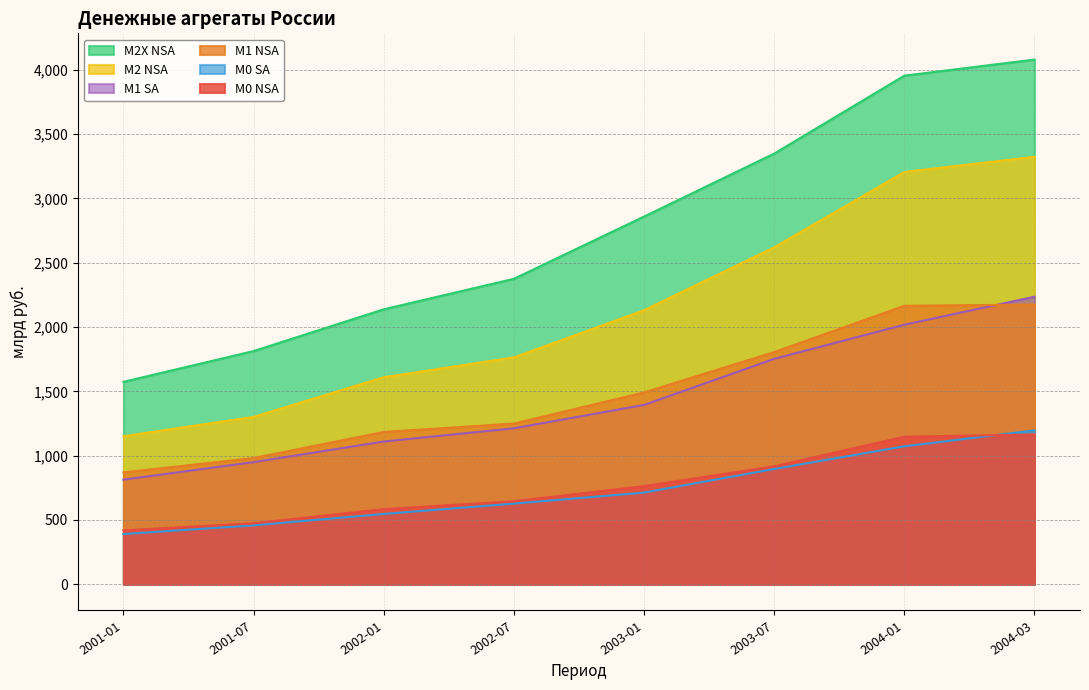

What is the label of the 7th point from the right?

2001-07